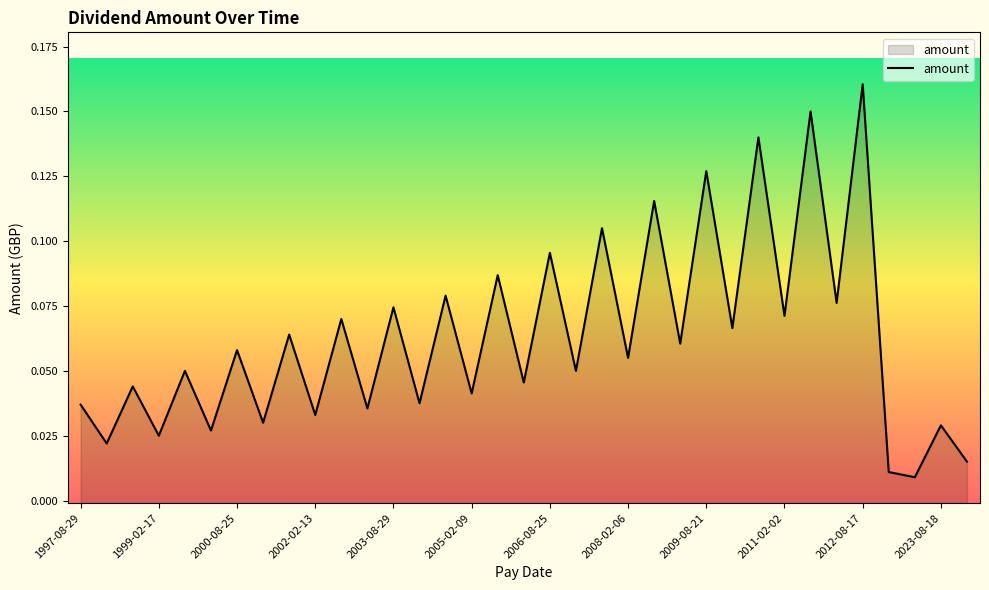

What position from the left is 2005-02-09?

16